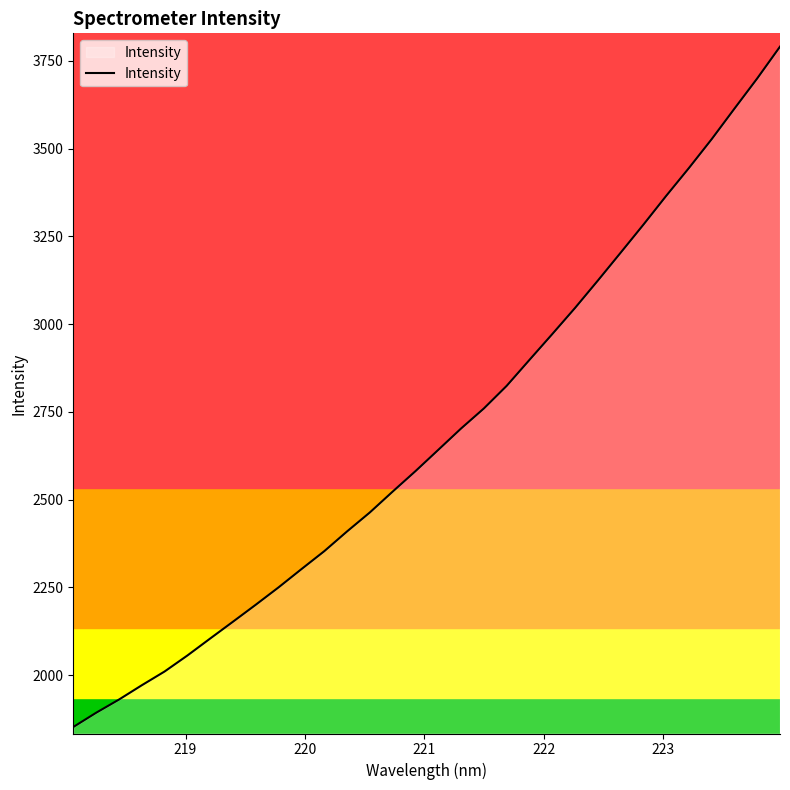

What is the sum of all values?

85954.1